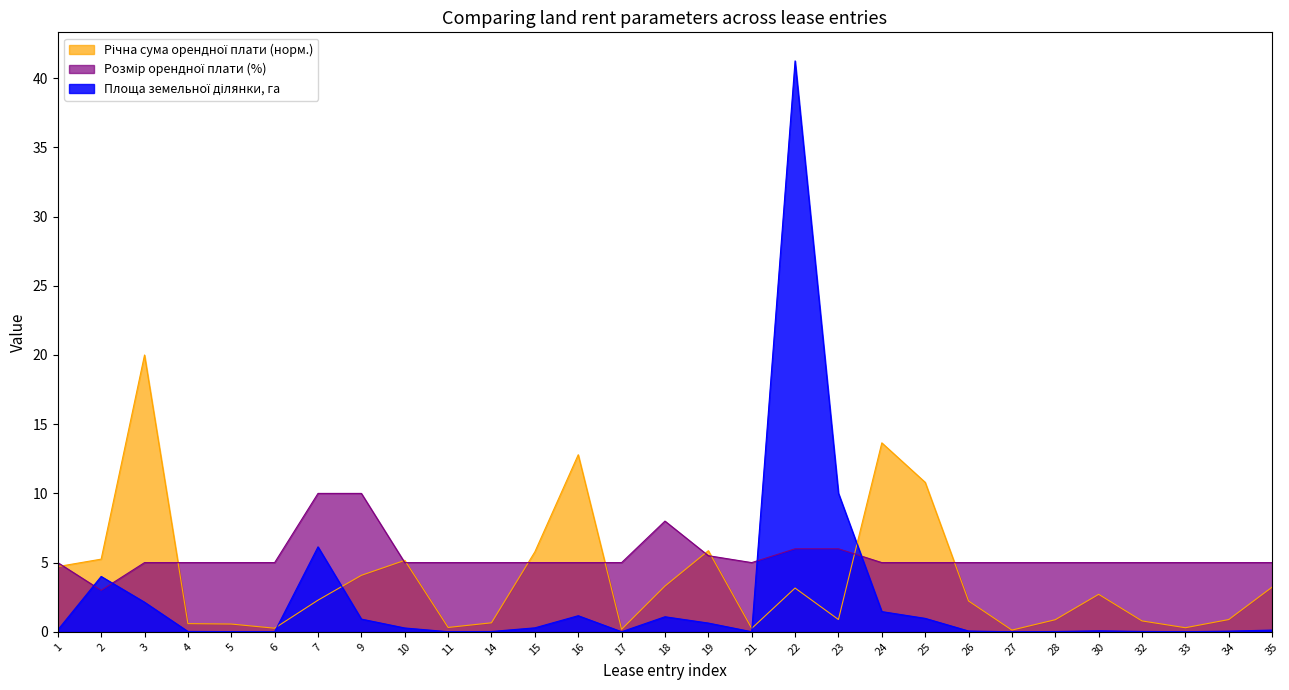

At which category is the sum across all series the highest?

22